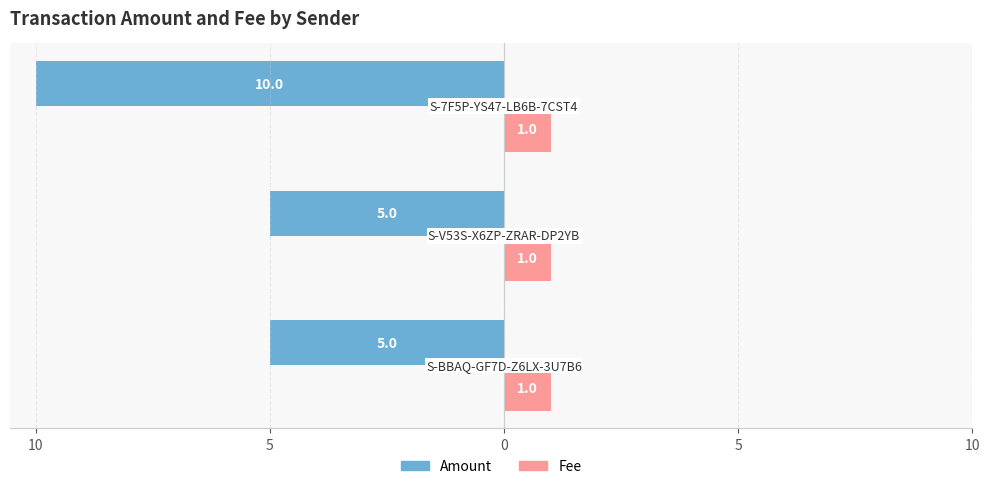

What are all the series names shown in the legend?

Amount, Fee